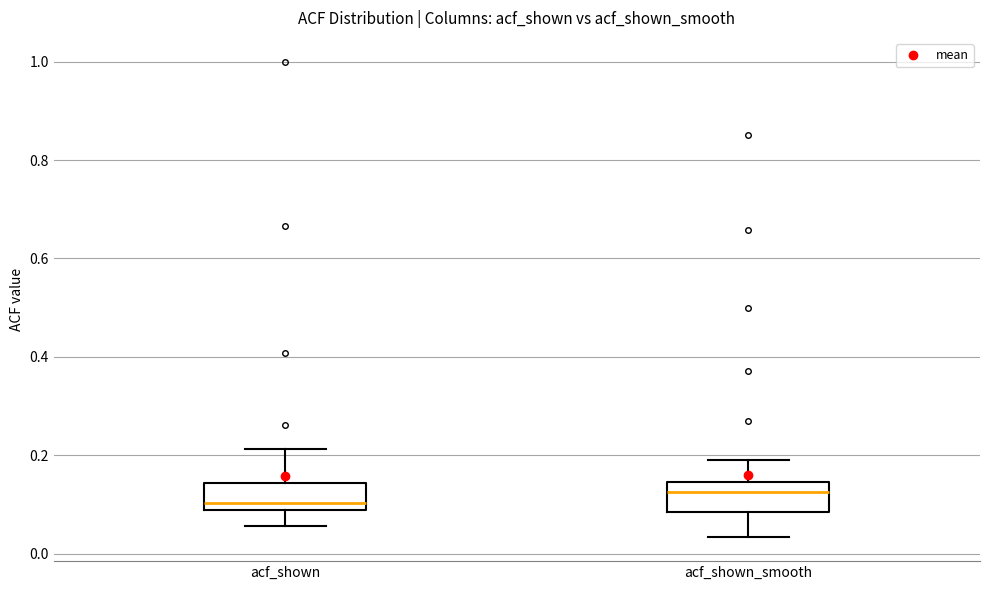

Reading left to right, transcribe this box plot: for each box, give where its median line is, the range the box spans, and where its two whiskers end, as read against the y-axis. The values are not printed on the chart, so give them approximately, as read against the axis.

acf_shown: median 0.10, box 0.08 to 0.14, whiskers 0.06 to 0.22
acf_shown_smooth: median 0.12, box 0.08 to 0.14, whiskers 0.04 to 0.20